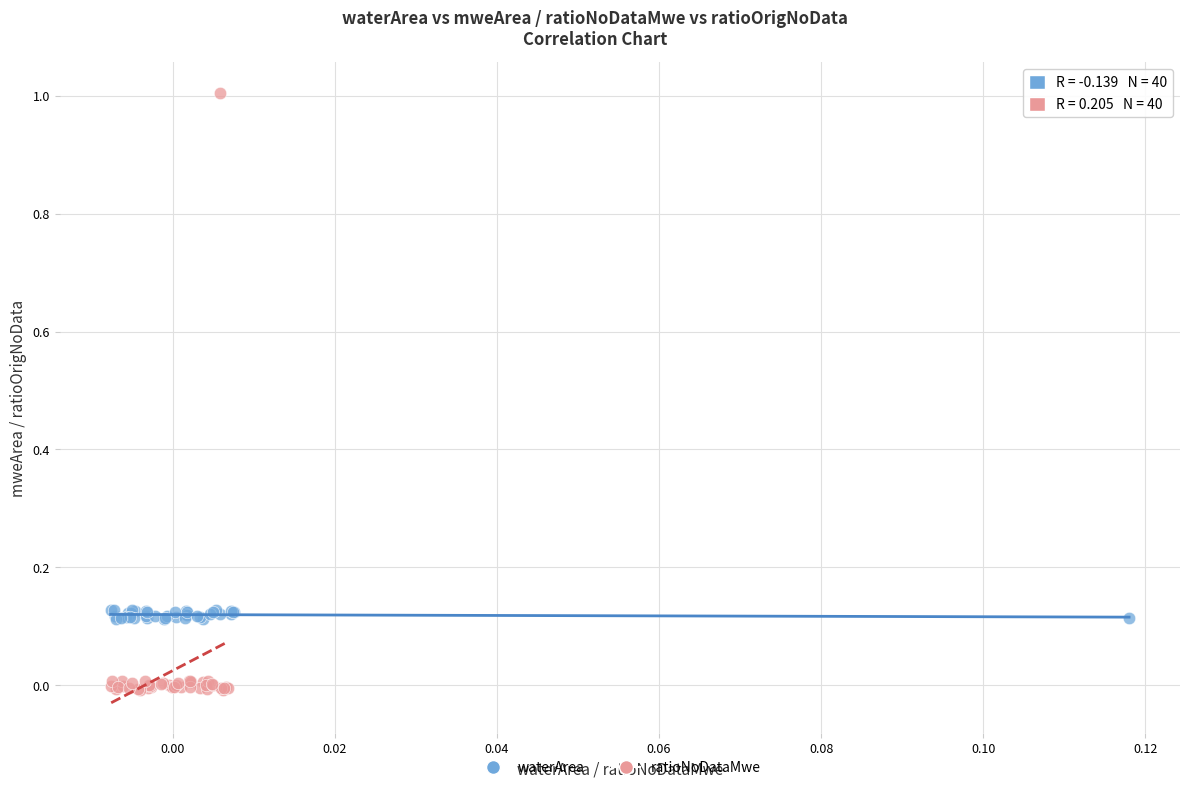

Which series has the largest Y range (max minus min)?

ratioNoDataMwe